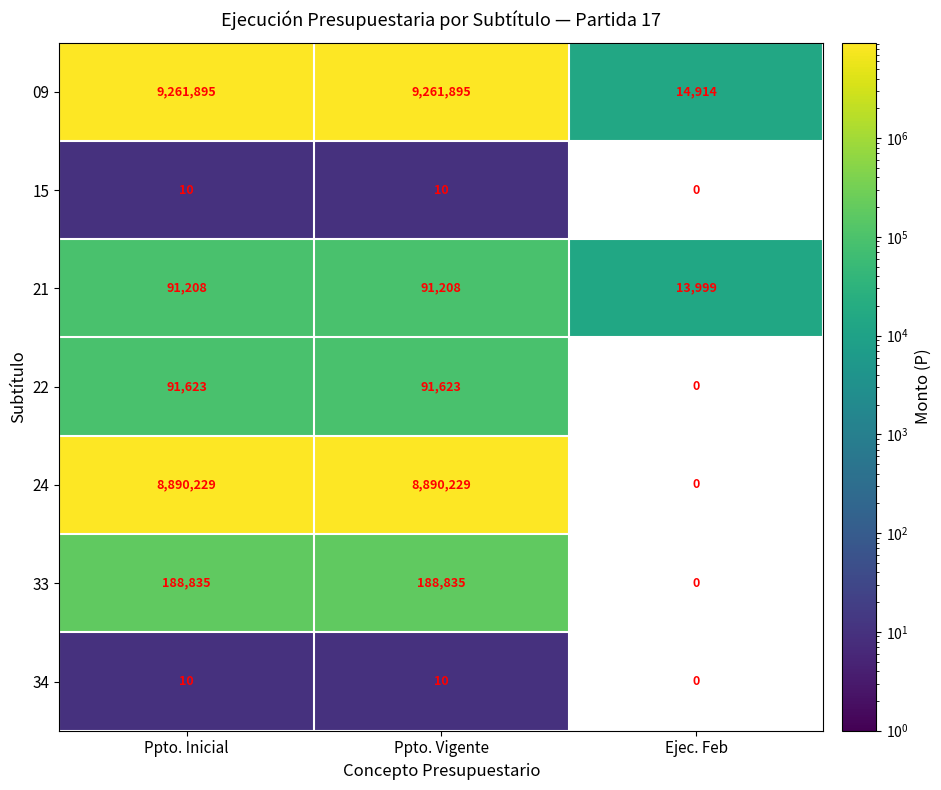

Which series has the largest total across all categories?

09